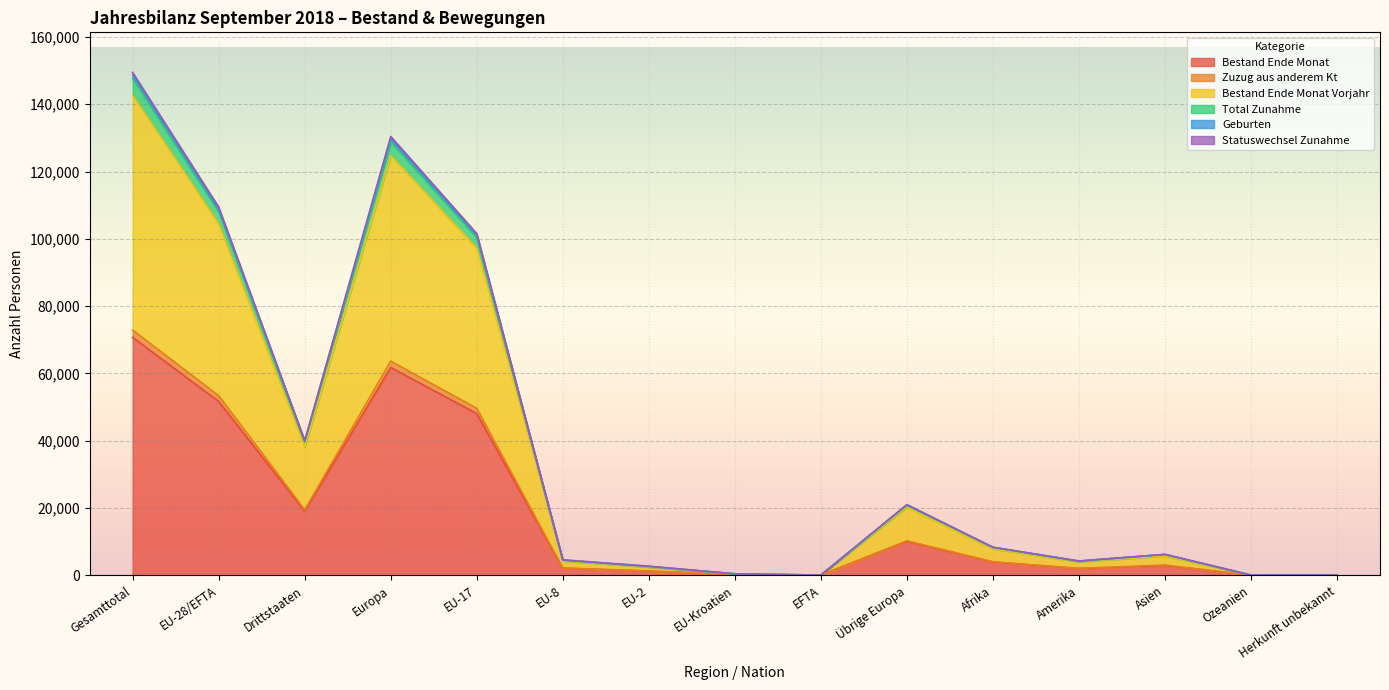

How many lines are shown in the chart?

6